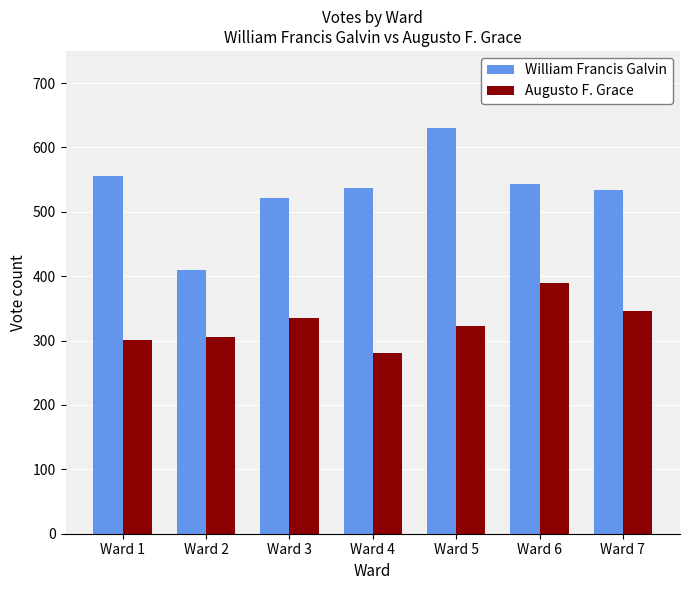

Which series has the widest spread of values?

William Francis Galvin